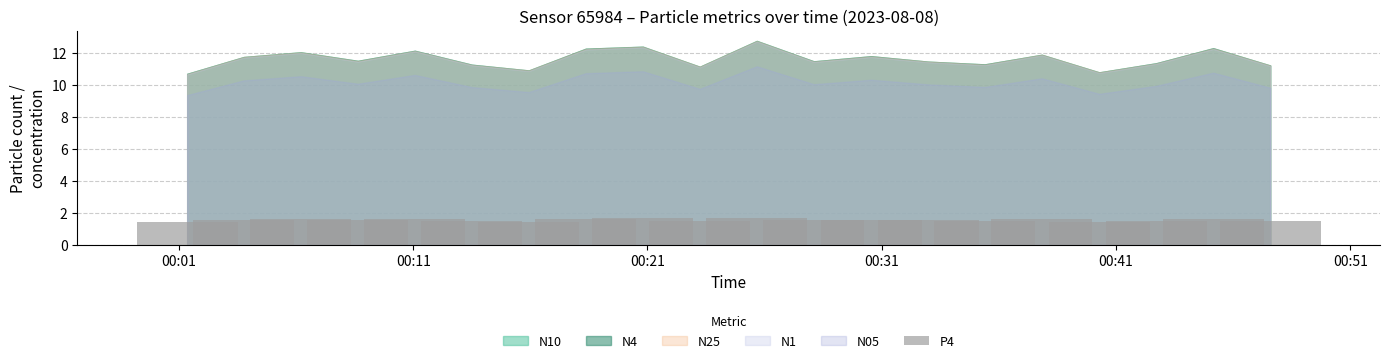

What is the maximum value shown in the chart?

1.7